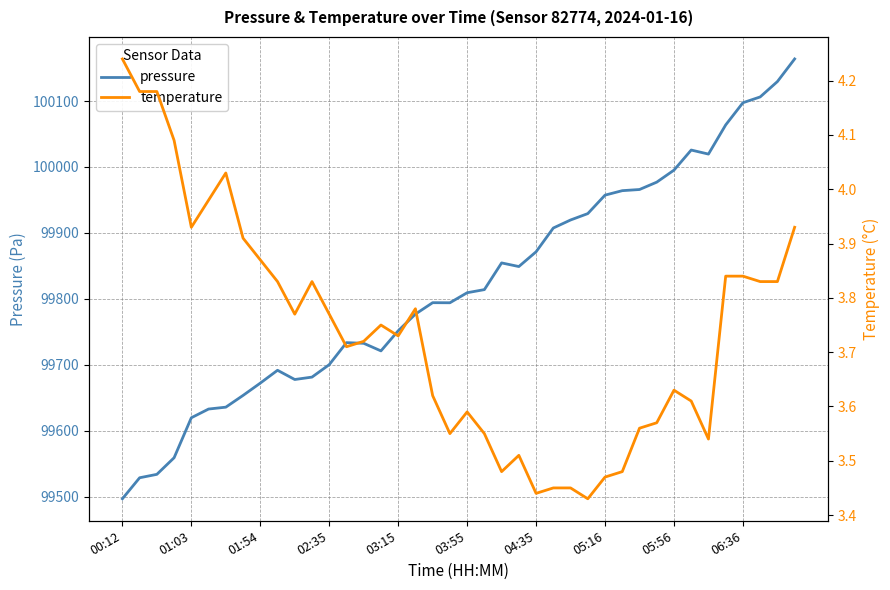

How many values in the pressure series exceed 99809?

20